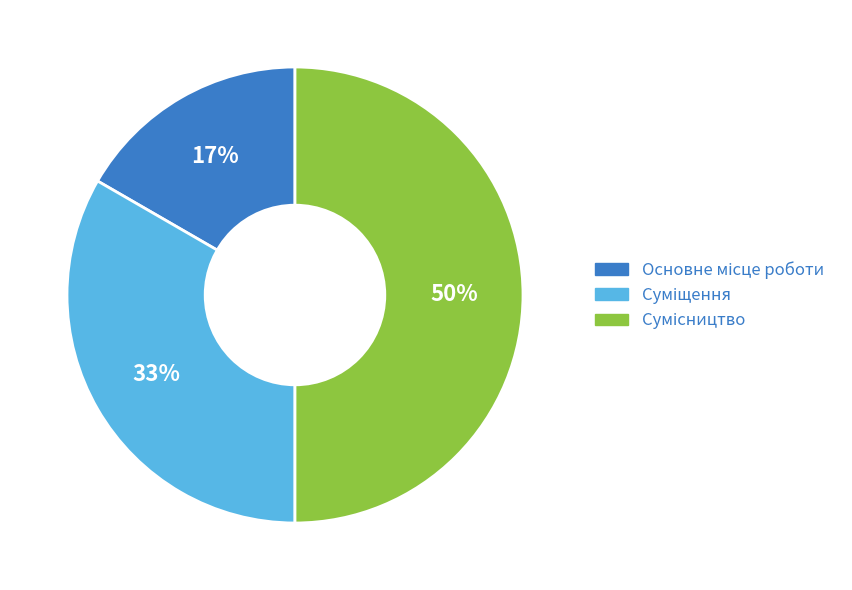

Count the number of slices in the pie.

3